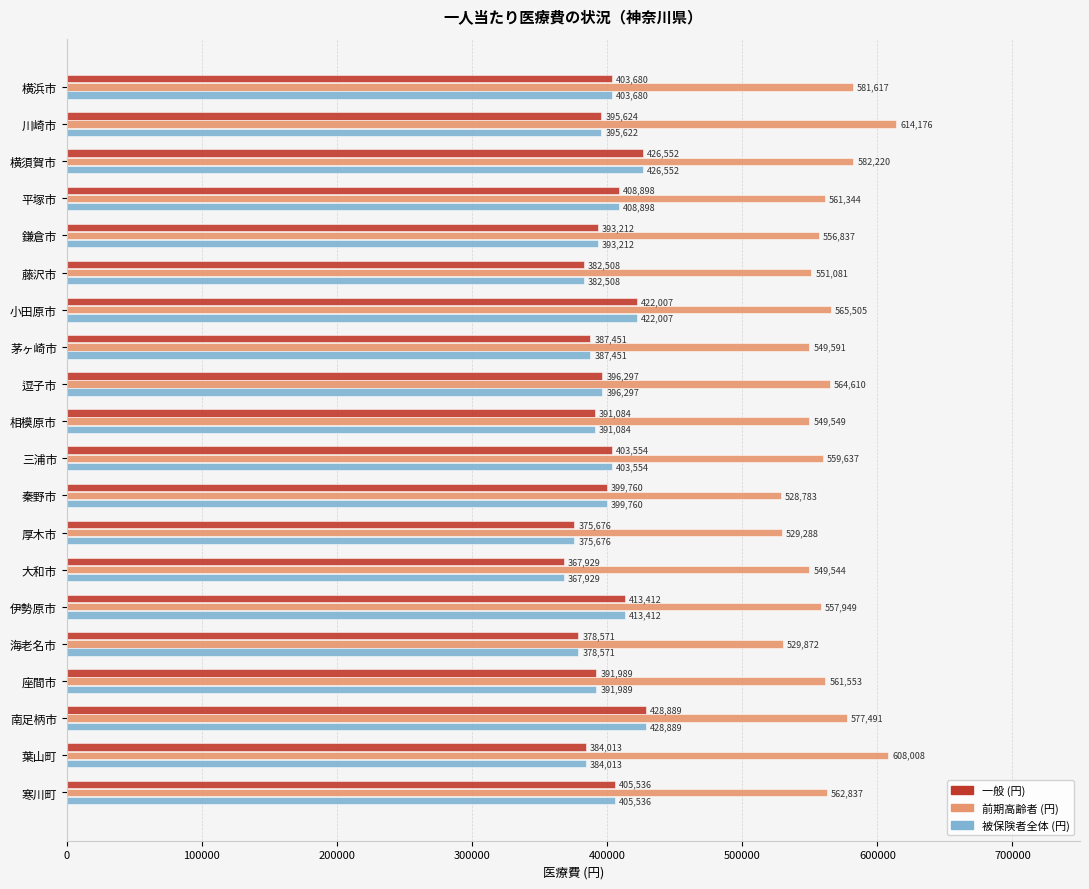

Which label corresponds to the largest value in the chart?

川崎市